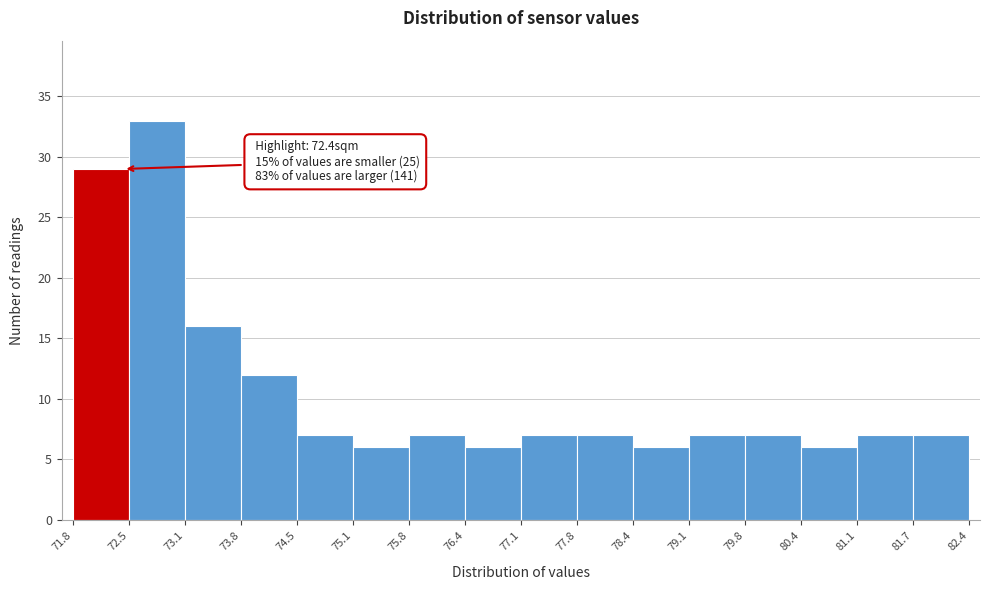

Over which range of the x-axis is the bar tallest?

72.5 to 73.1